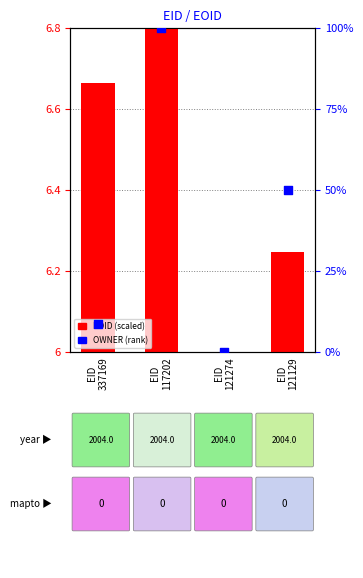

At how many categories does at least one series exceed 49?

2